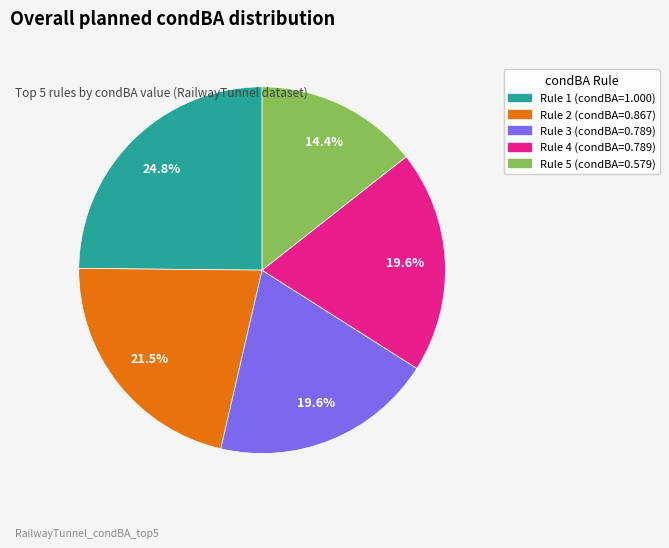

Is there a majority slice in this chart?

No